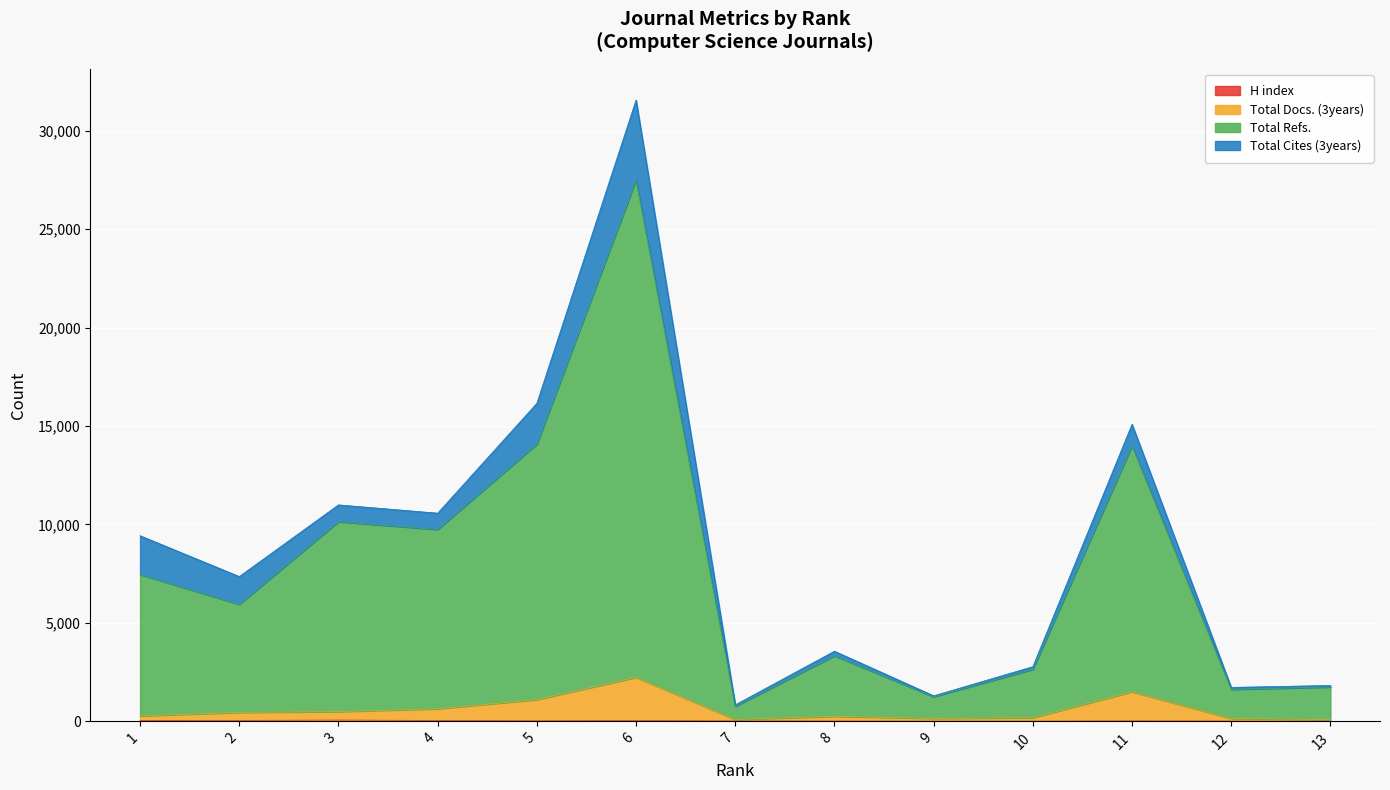

What is the minimum value shown in the chart?

7